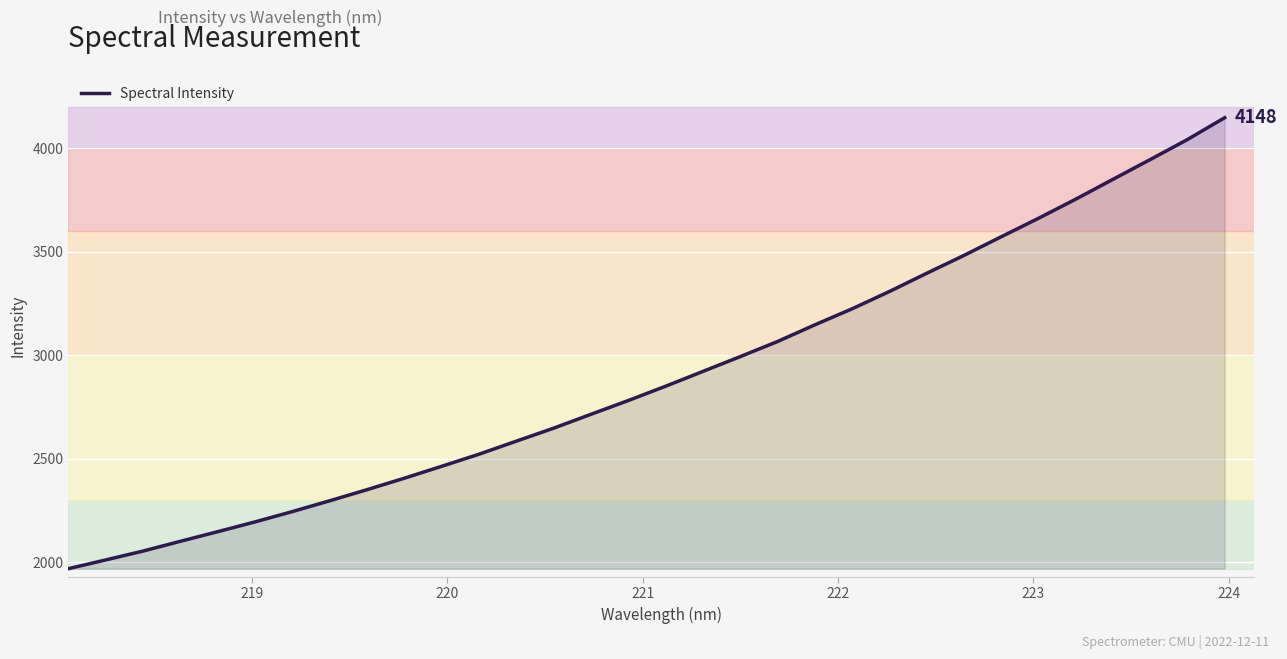

What is the maximum value shown in the chart?

4147.6